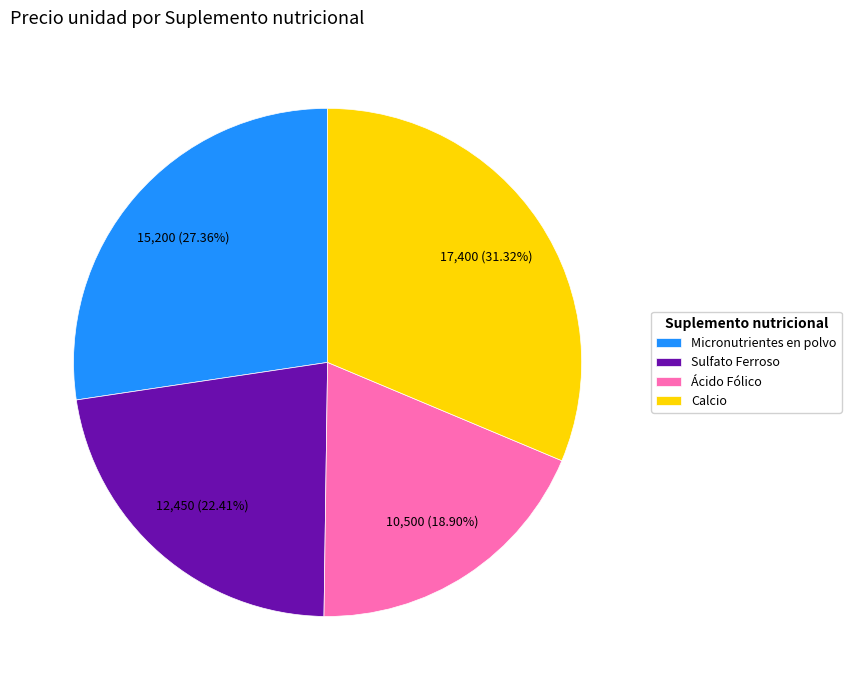

The Ácido Fólico slice represents 34% of the pie. True or false?

False